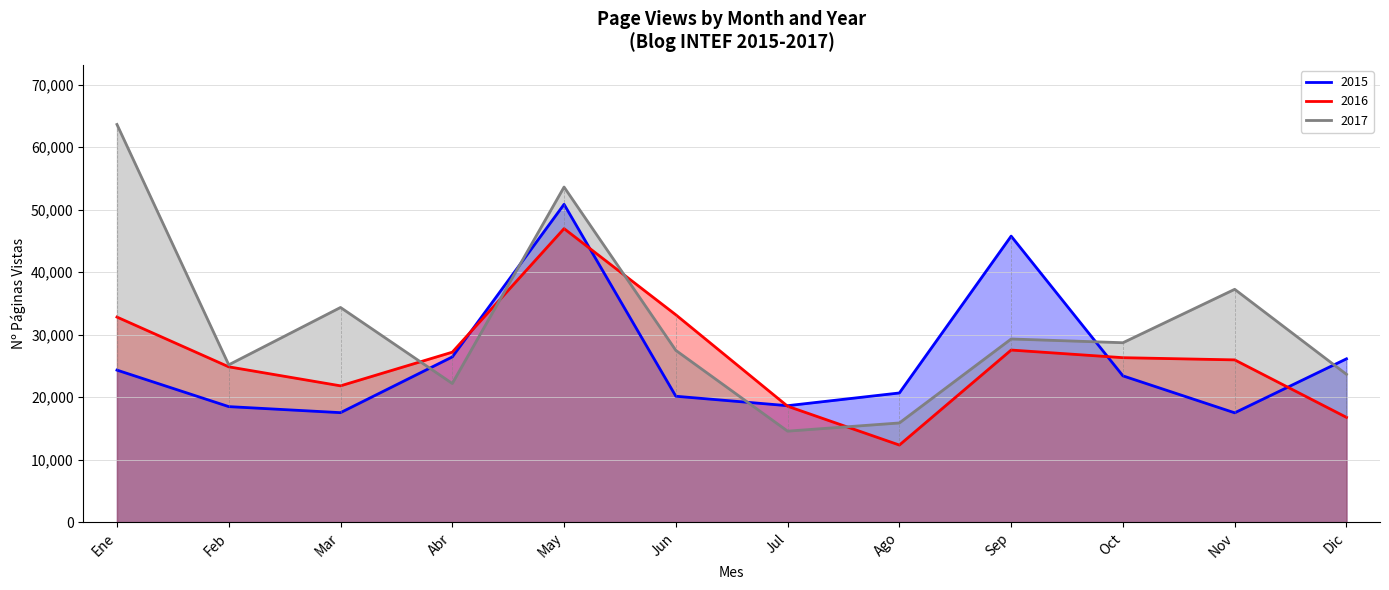

What is the approximate value of 2015 at Jun, to the nearest 100?

20200